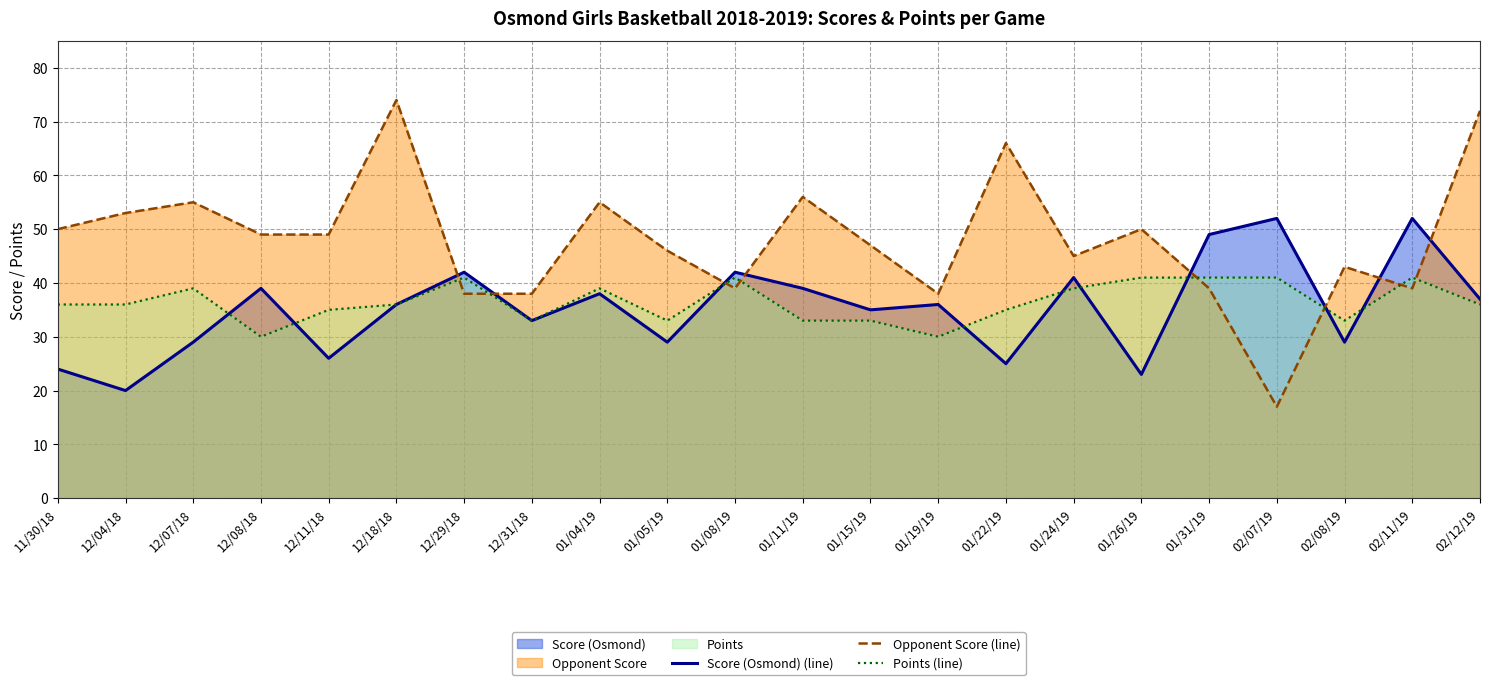

Rank the categories by Score (Osmond) (line) value from highest to lowest.

02/07/19, 02/11/19, 01/31/19, 12/29/18, 01/08/19, 01/24/19, 12/08/18, 01/11/19, 01/04/19, 02/12/19, 12/18/18, 01/19/19, 01/15/19, 12/31/18, 12/07/18, 01/05/19, 02/08/19, 12/11/18, 01/22/19, 11/30/18, 01/26/19, 12/04/18